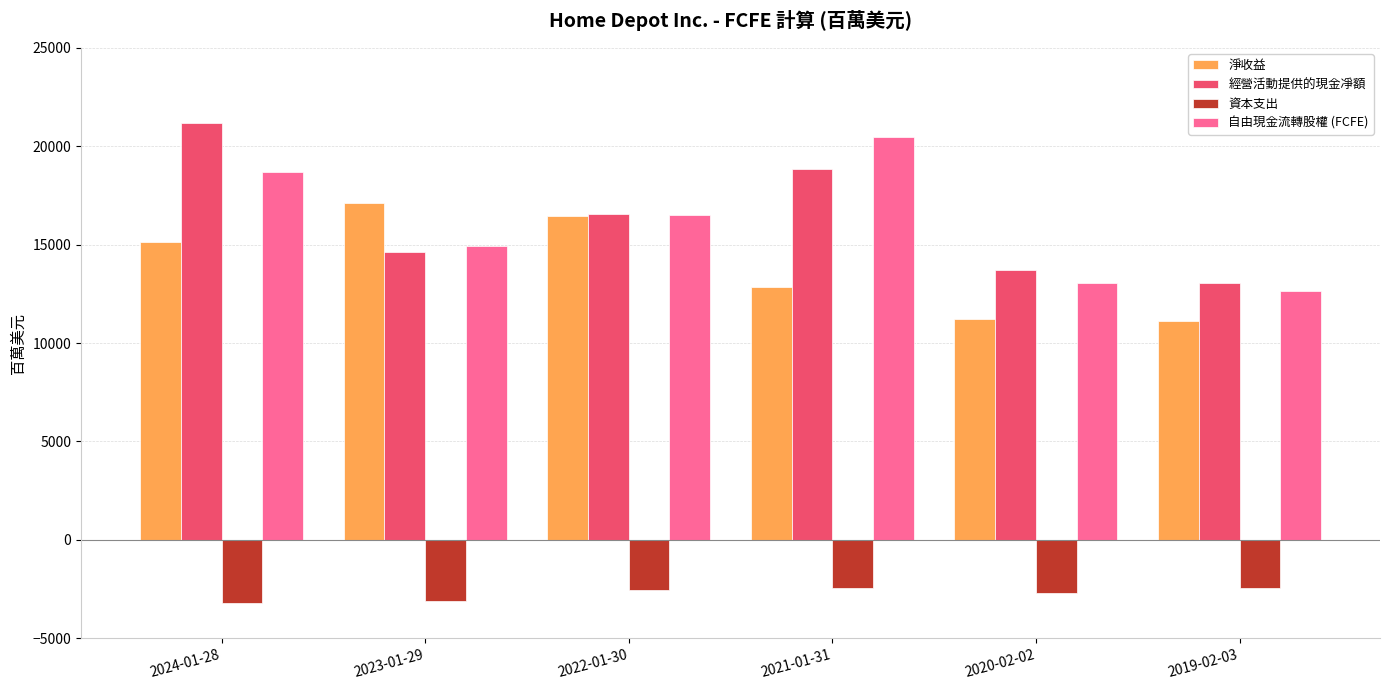

What is the difference between the second highest and minimum values in the 經營活動提供的現金凈額 series?

5801